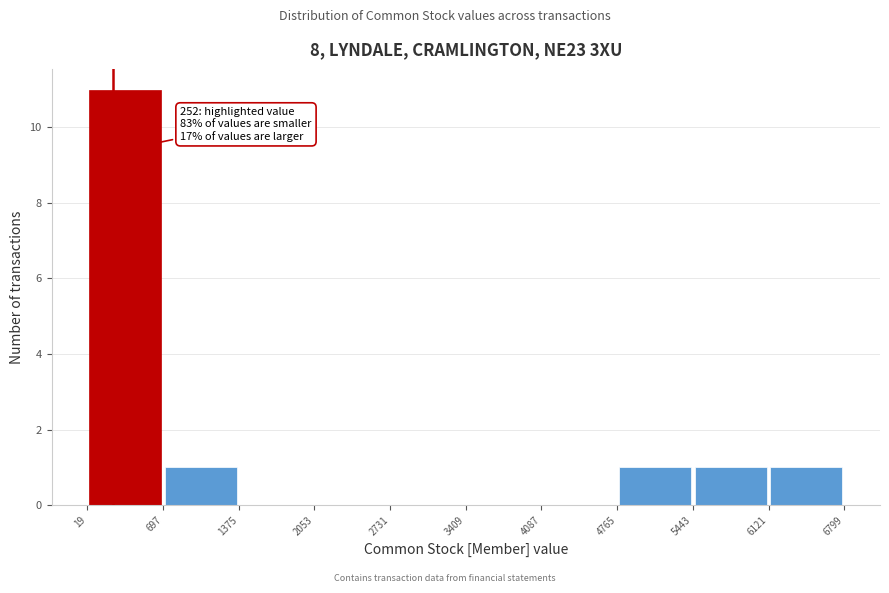

Over which range of the x-axis is the bar tallest?

19 to 697